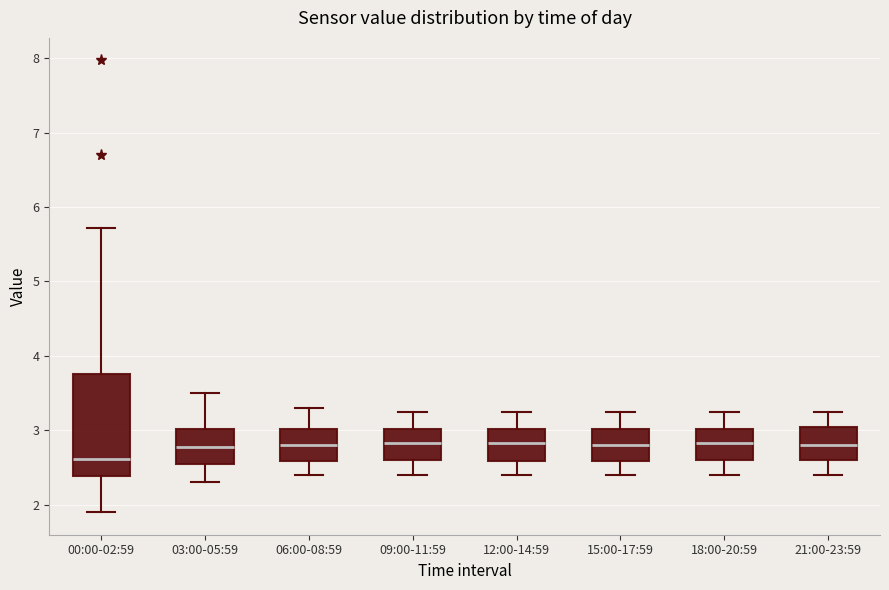

Reading left to right, transcribe this box plot: for each box, give where its median line is, the range the box spans, and where its two whiskers end, as read against the y-axis. The values are not printed on the chart, so give them approximately, as read against the axis.

00:00-02:59: median 2.6, box 2.4 to 3.8, whiskers 1.9 to 5.7
03:00-05:59: median 2.8, box 2.6 to 3.0, whiskers 2.3 to 3.5
06:00-08:59: median 2.8, box 2.6 to 3.0, whiskers 2.4 to 3.3
09:00-11:59: median 2.8, box 2.6 to 3.0, whiskers 2.4 to 3.3
12:00-14:59: median 2.8, box 2.6 to 3.0, whiskers 2.4 to 3.3
15:00-17:59: median 2.8, box 2.6 to 3.0, whiskers 2.4 to 3.3
18:00-20:59: median 2.8, box 2.6 to 3.0, whiskers 2.4 to 3.3
21:00-23:59: median 2.8, box 2.6 to 3.1, whiskers 2.4 to 3.3